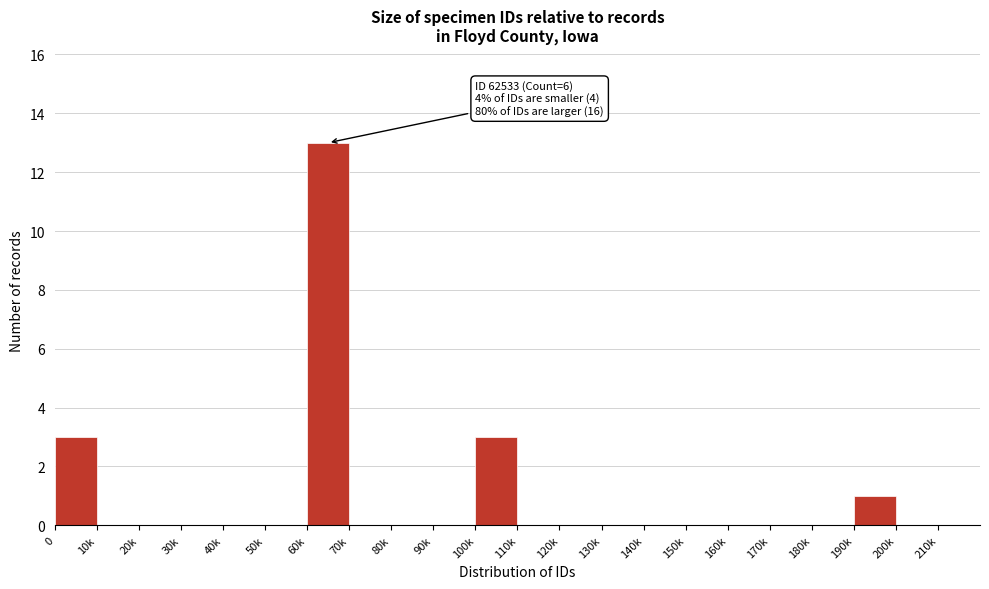

Reading left to right, transcribe all the data shown in this chart.

0=3	10k=0	20k=0	30k=0	40k=0	50k=0	60k=13	70k=0	80k=0	90k=0	100k=3	110k=0	120k=0	130k=0	140k=0	150k=0	160k=0	170k=0	180k=0	190k=1	200k=0